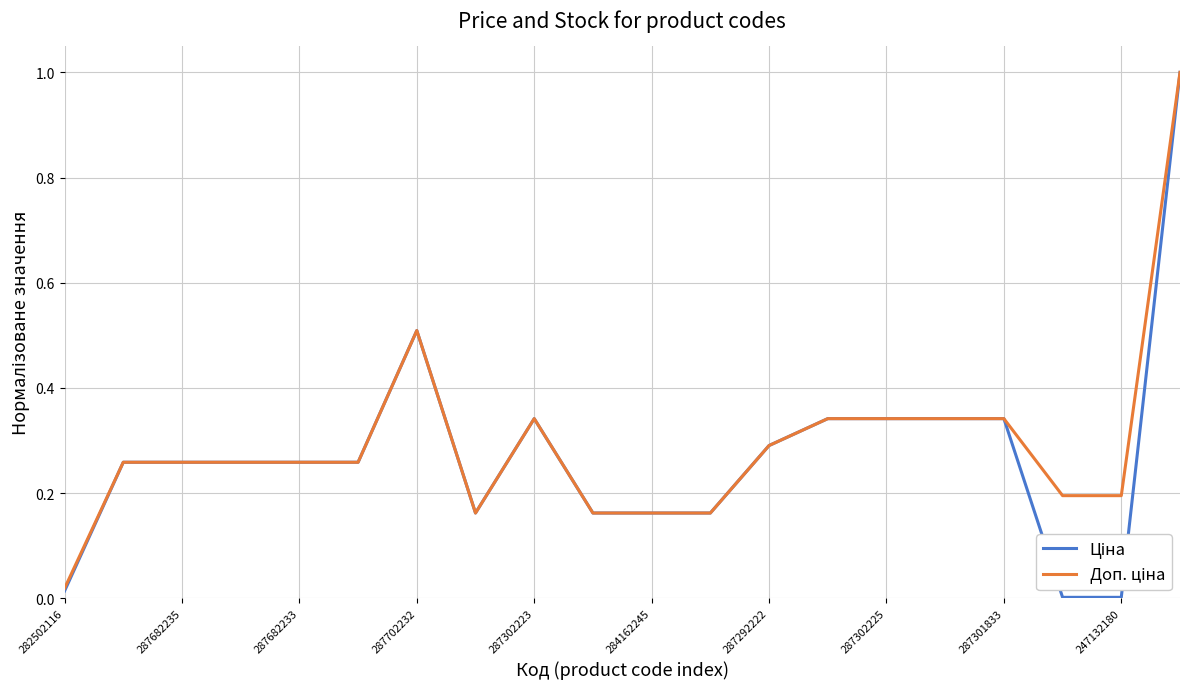

What is the maximum value shown in the chart?

1.0